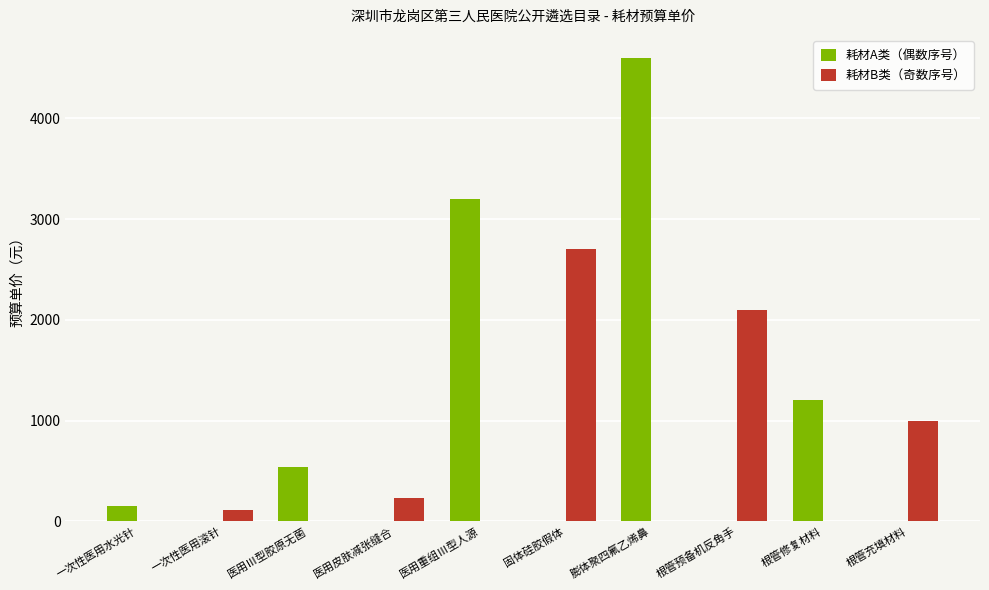

Where is 耗材A类（偶数序号） nearest to the value 2300?

医用重组Ⅲ型人源